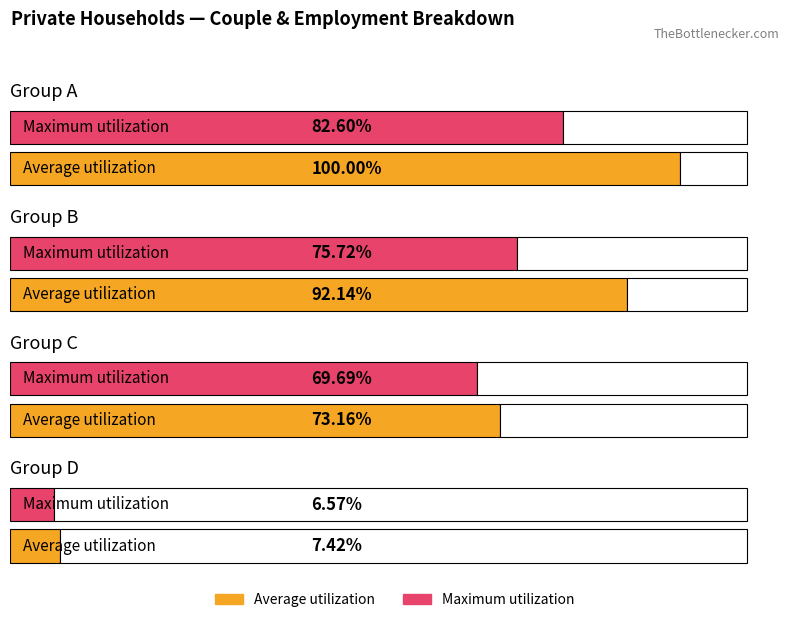

Rank the series by their maximum value, from lowest to highest.

Maximum utilization, Average utilization